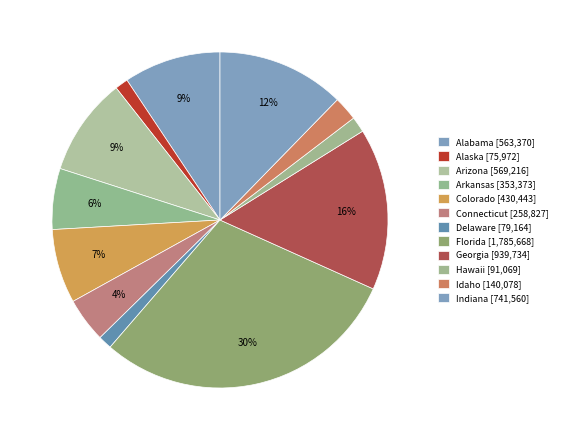

What is the ratio of the value at Hawaii to the value at Idaho?

0.7